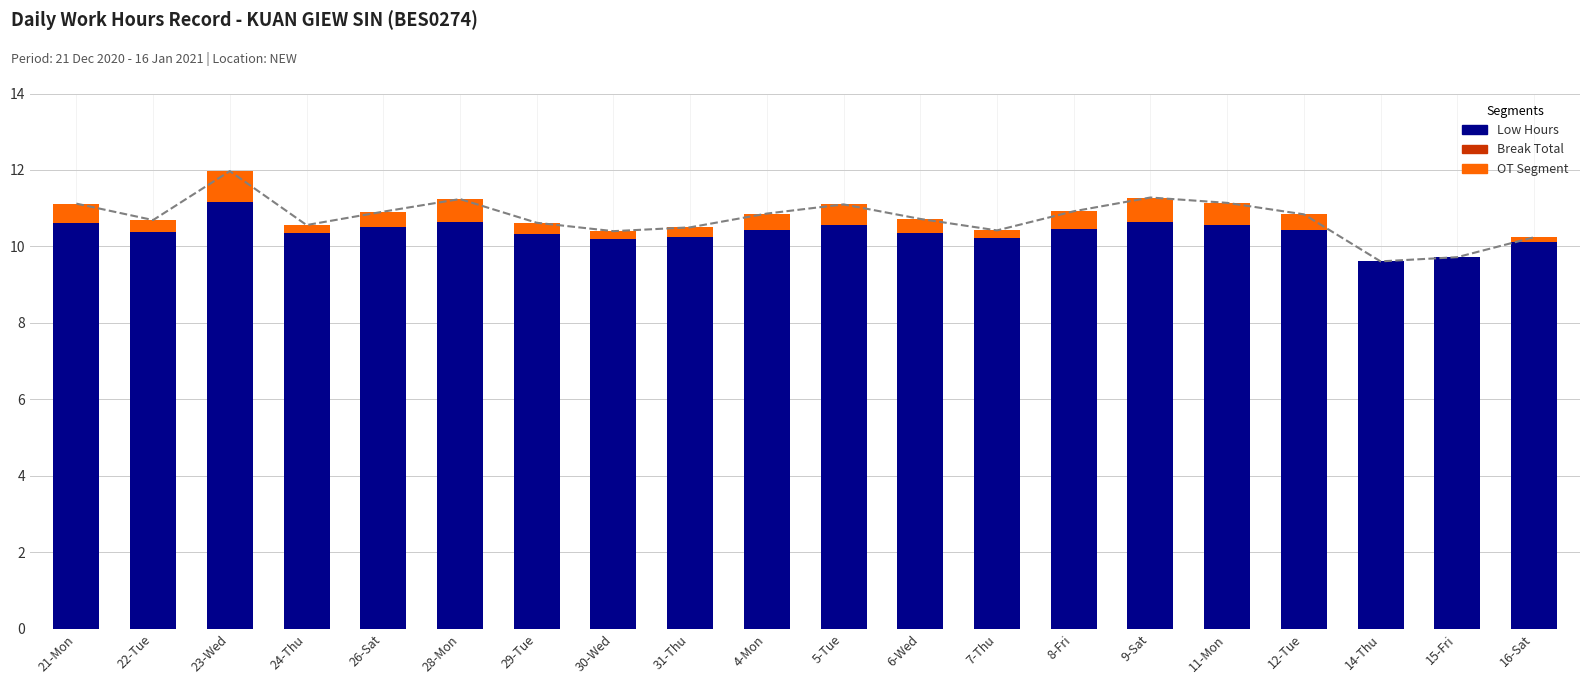

What is the total value across all series at 28-Mon?

11.2